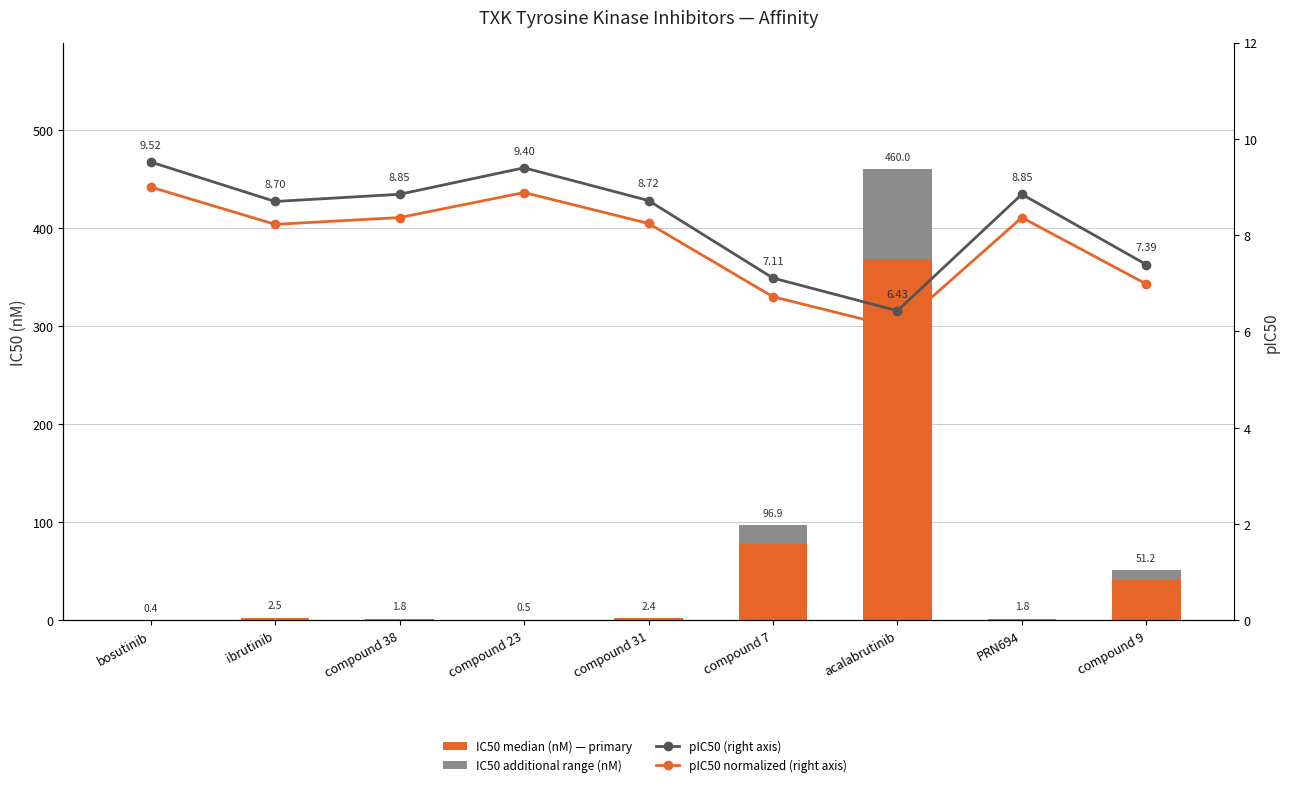

Which has a higher value, compound 31 or bosutinib?

compound 31